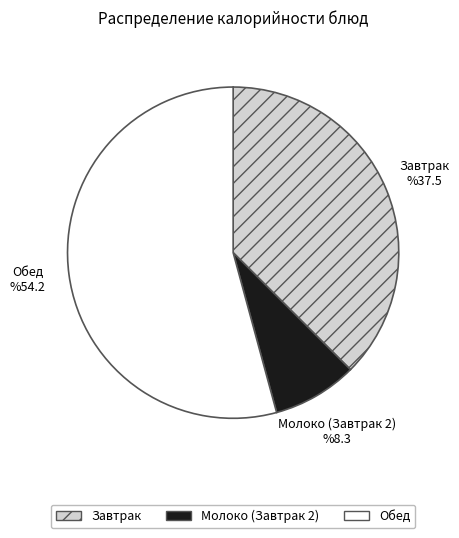

True or false: Завтрак accounts for 37% of the total.

True